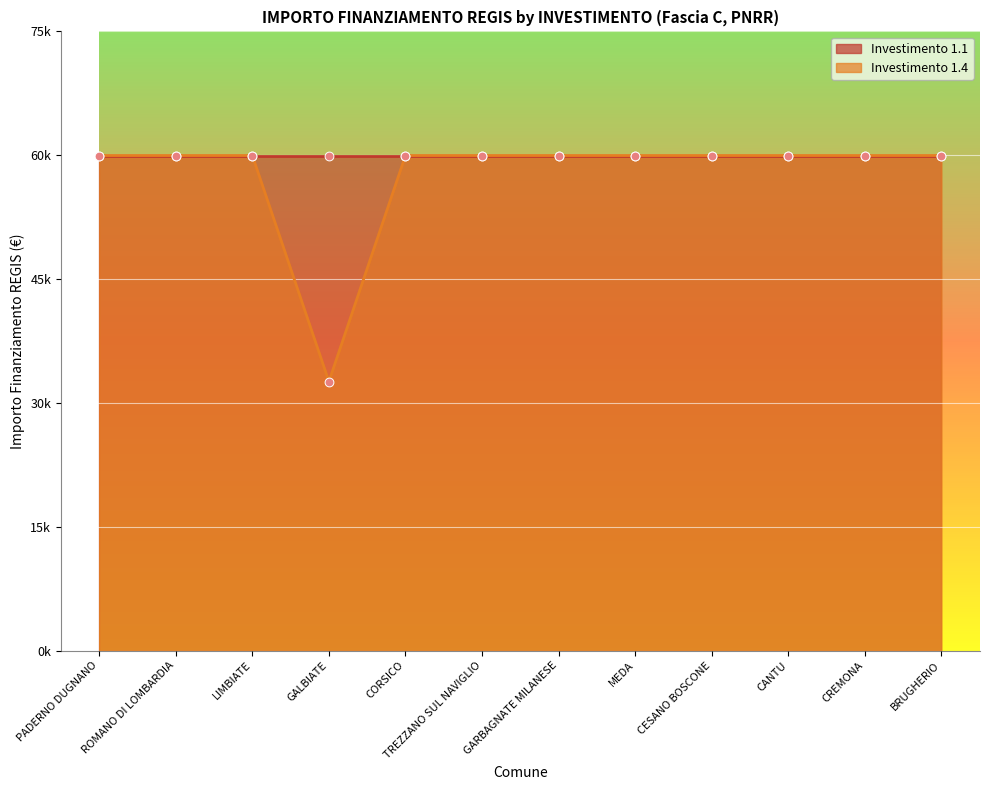

What is the ratio of the value at CANTU to the value at MEDA?

1.0